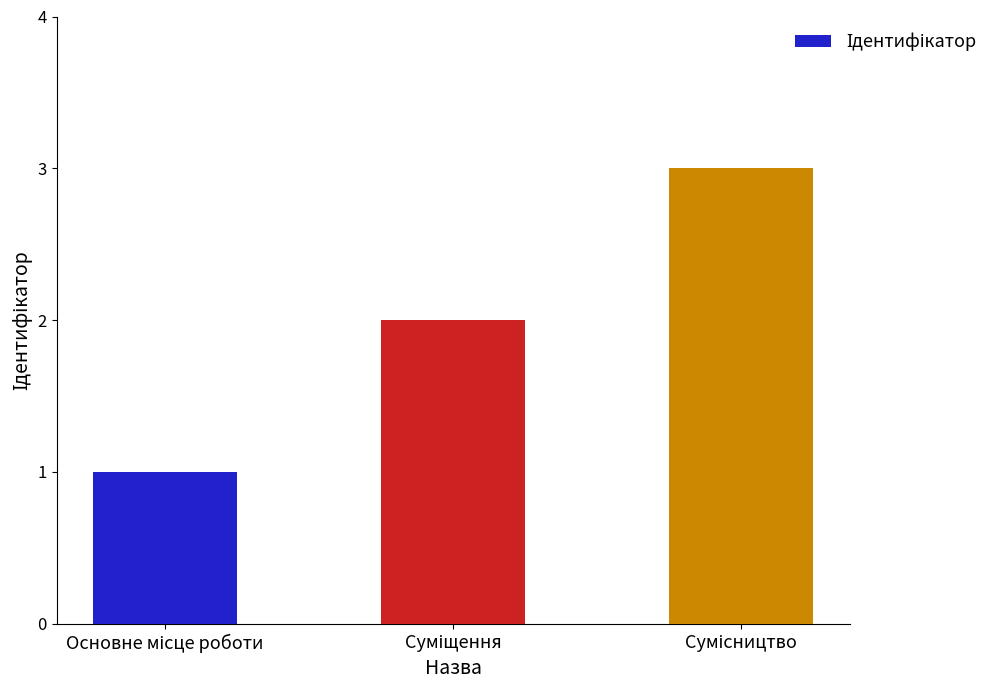

Are the bars horizontal?

No